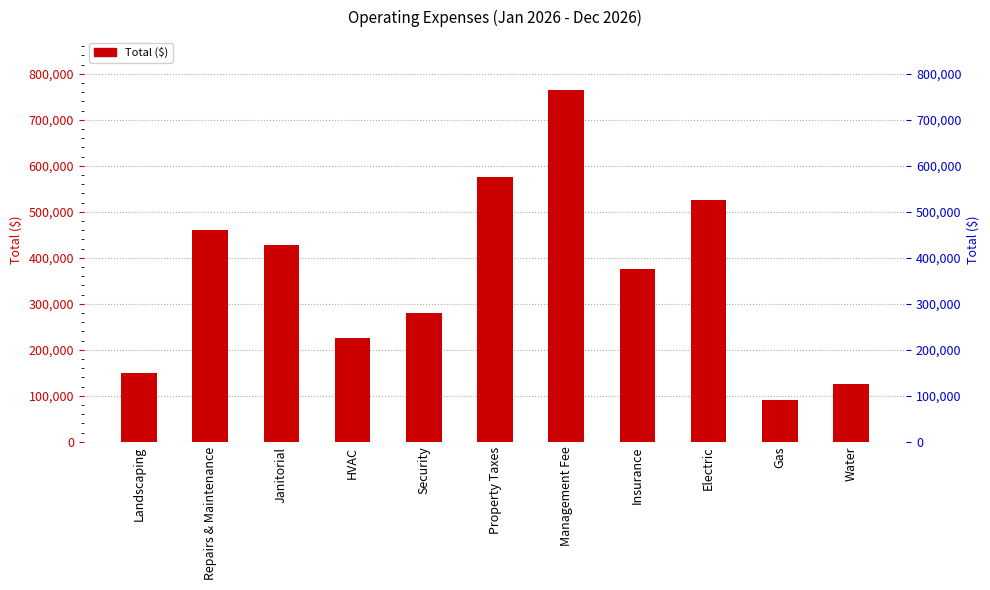

Reading left to right, list all the values displayed in this chart.

150000	460000	427000	225000	280000	575000	765000	375000	525000	90000	125000